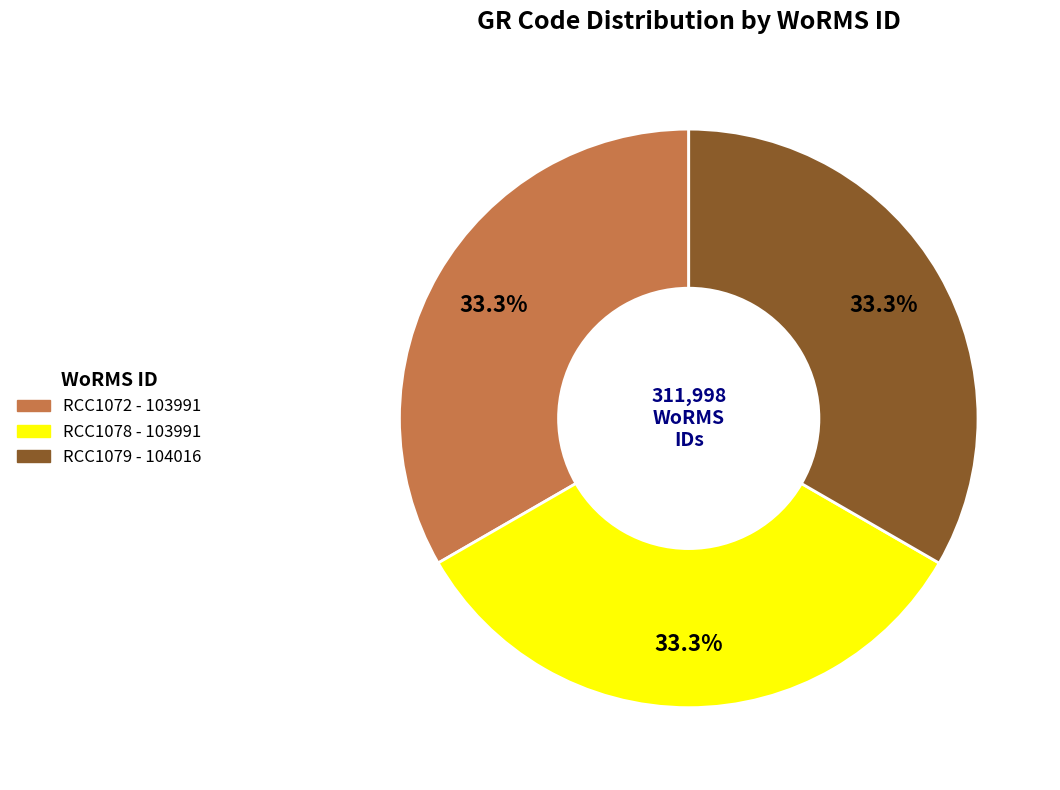

Approximately how many times larger is the value at RCC1078 compared to RCC1079?

1.0